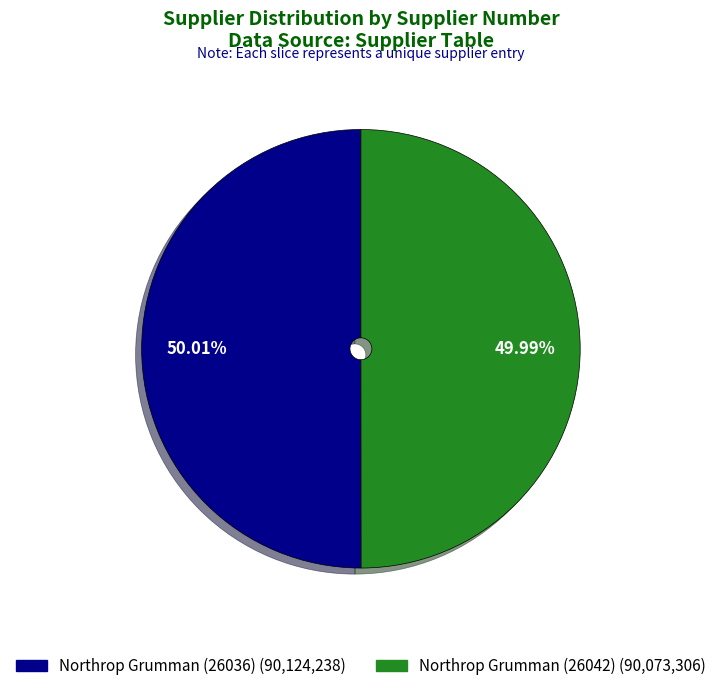

To the nearest percent, what percentage of the pie is Northrop Grumman (26036)?

50%